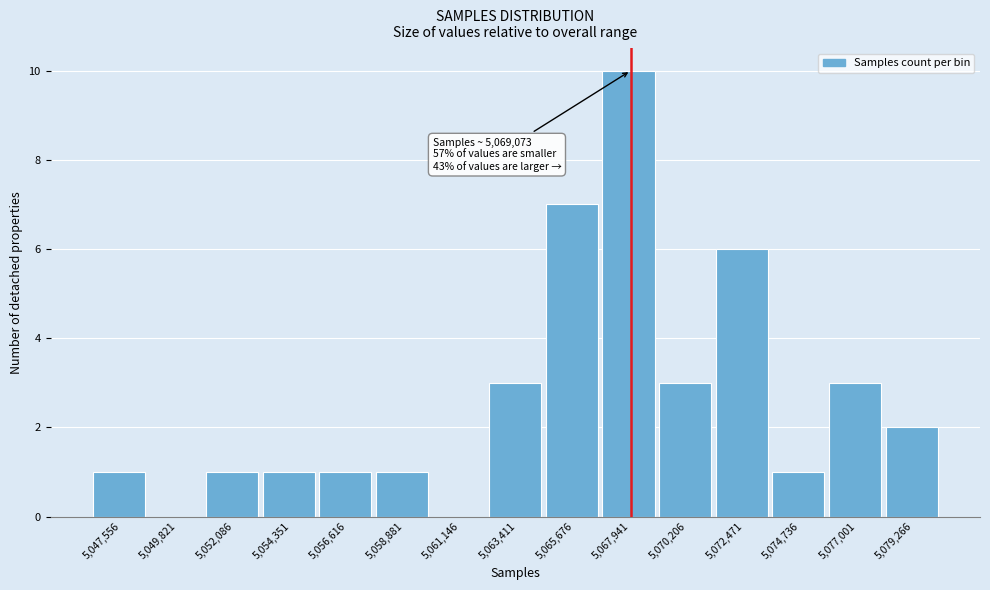

Reading left to right, what are all the values shown in this chart?

5,047,556=1	5,049,821=0	5,052,086=1	5,054,351=1	5,056,616=1	5,058,881=1	5,061,146=0	5,063,411=3	5,065,676=7	5,067,941=10	5,070,206=3	5,072,471=6	5,074,736=1	5,077,001=3	5,079,266=2